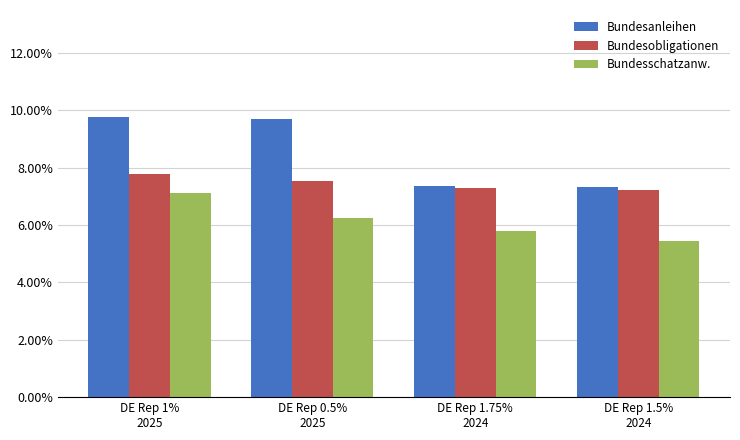

What are all the series names shown in the legend?

Bundesanleihen, Bundesobligationen, Bundesschatzanw.